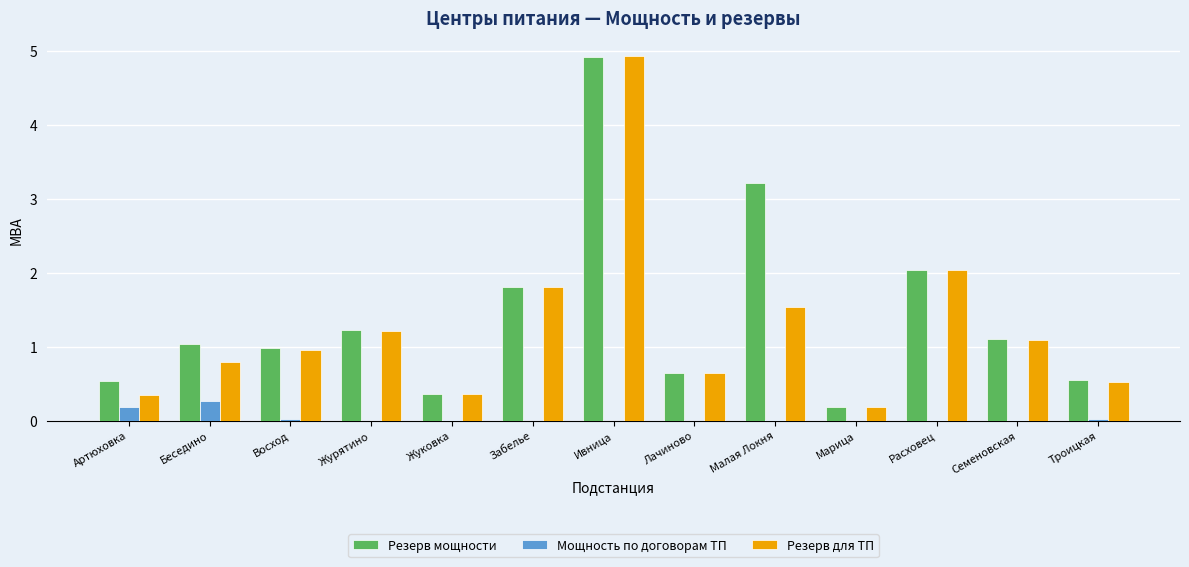

What is the approximate value of Резерв для ТП at Забелье?

1.8